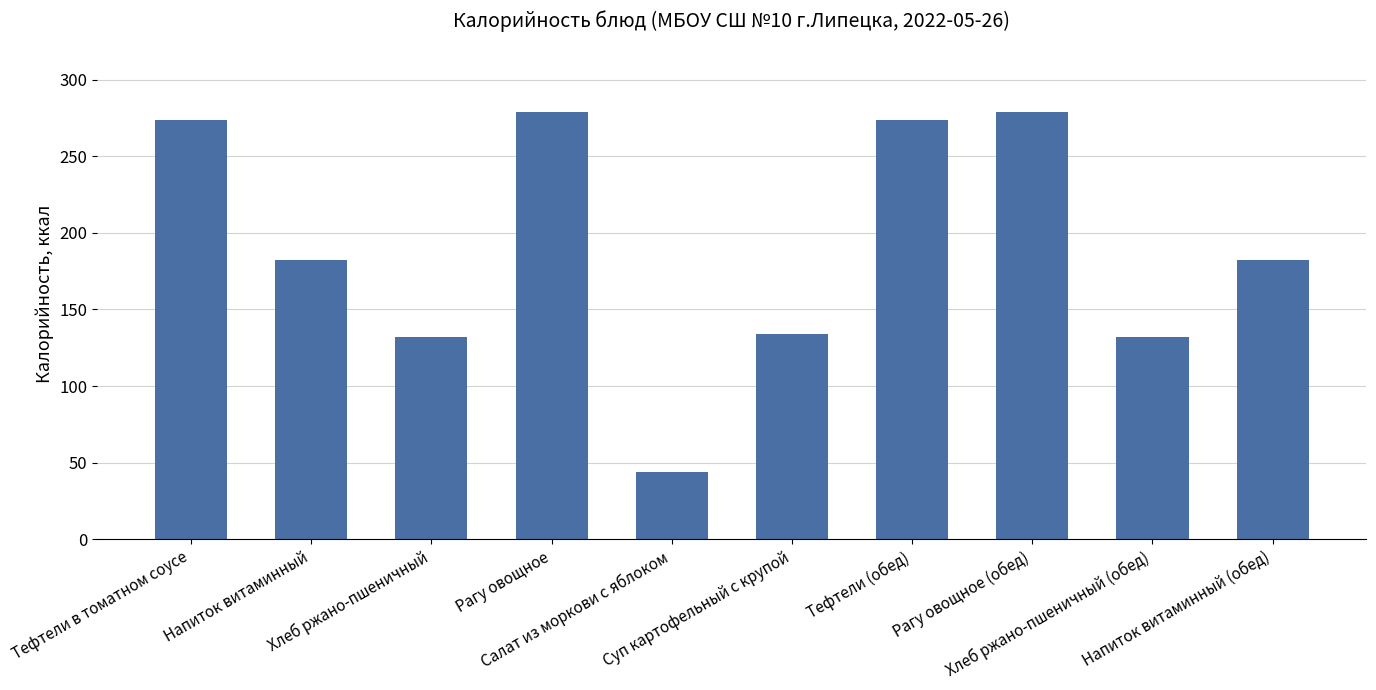

The chart shows a value of 39.8 at Напиток витаминный (обед). True or false?

False